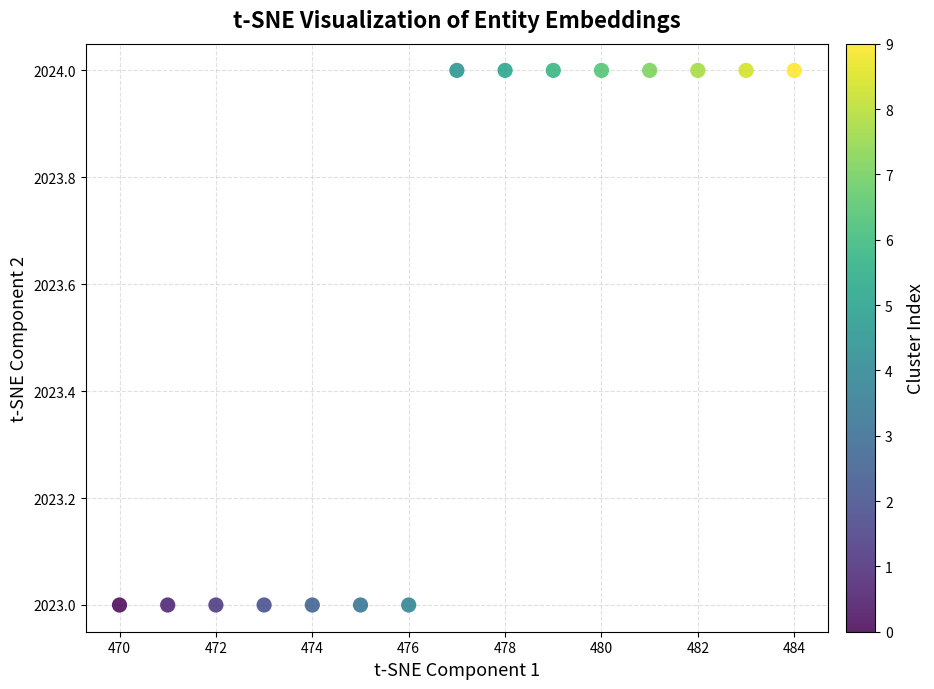

What is the range of X values (max minus min)?

14